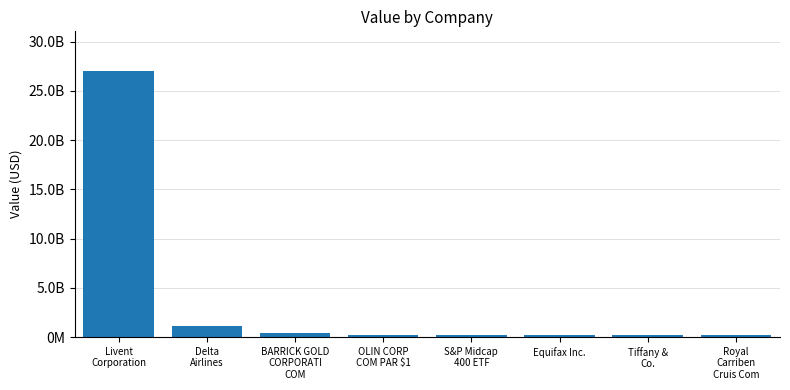

What is the label of the 2nd bar from the left?

Delta
Airlines